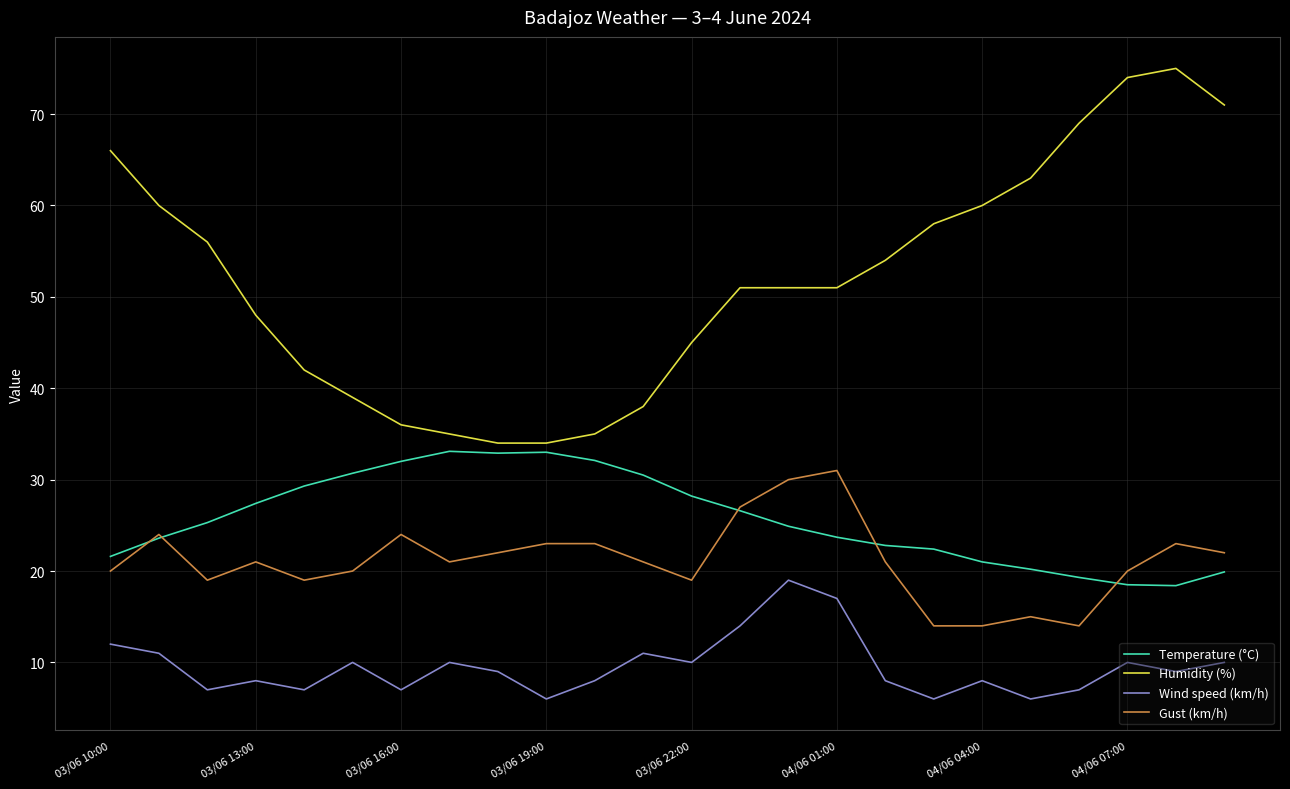

Which series has the largest range (max minus min)?

Humidity (%)